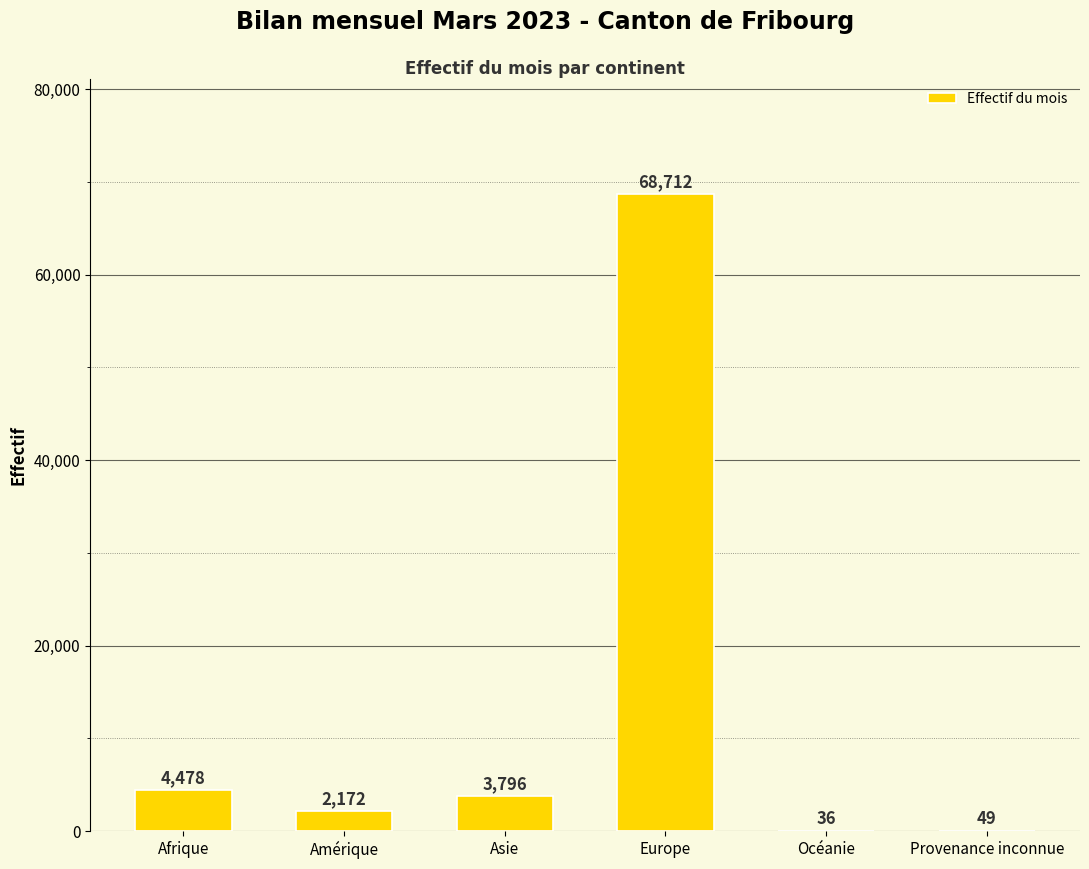

What is the maximum value shown in the chart?

68712